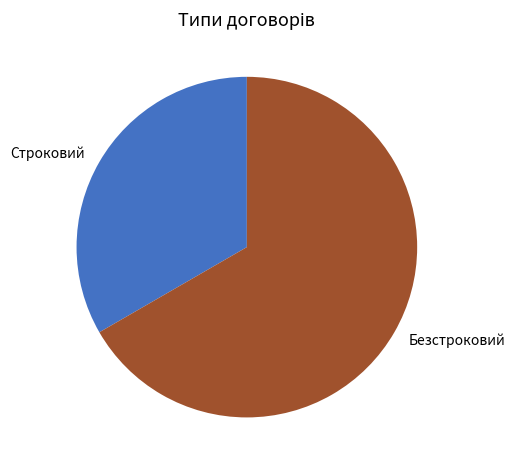

Which slice is the smallest?

Строковий